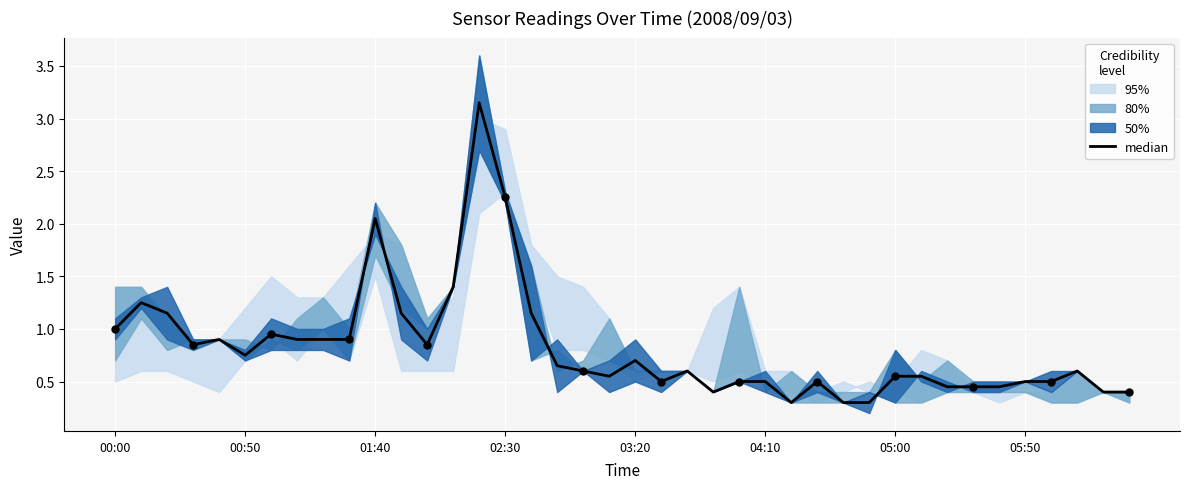

Between 37 and 03:20, which is larger?

03:20